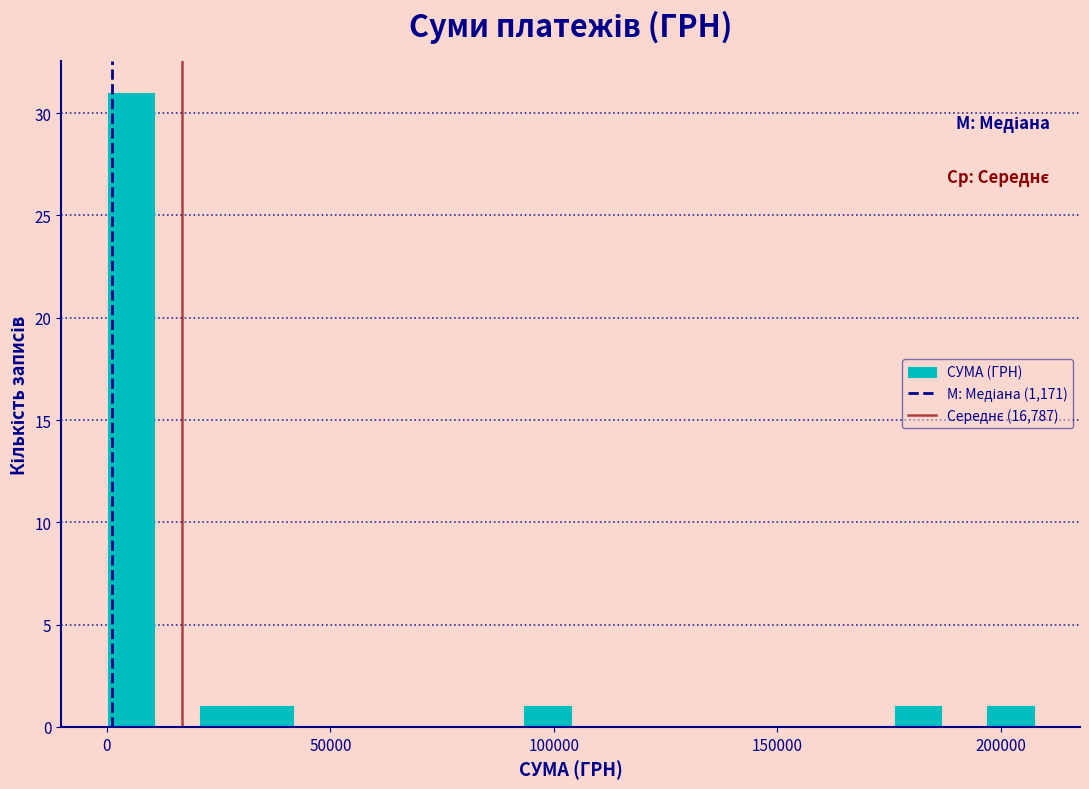

Read against the x-axis, roughly where is the centre of the tallest bar?

5000